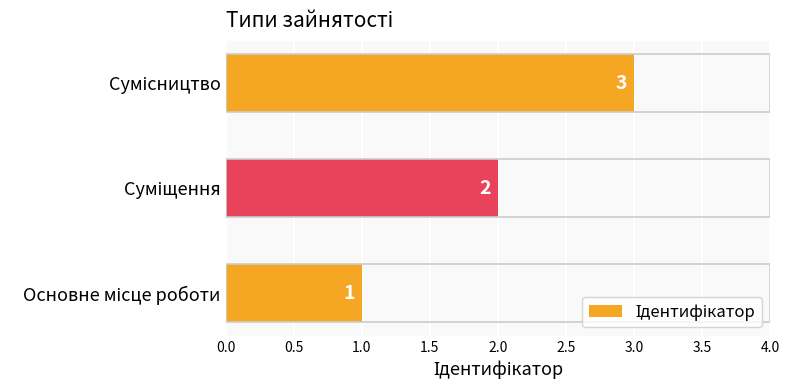

Does the chart contain stacked bars?

No